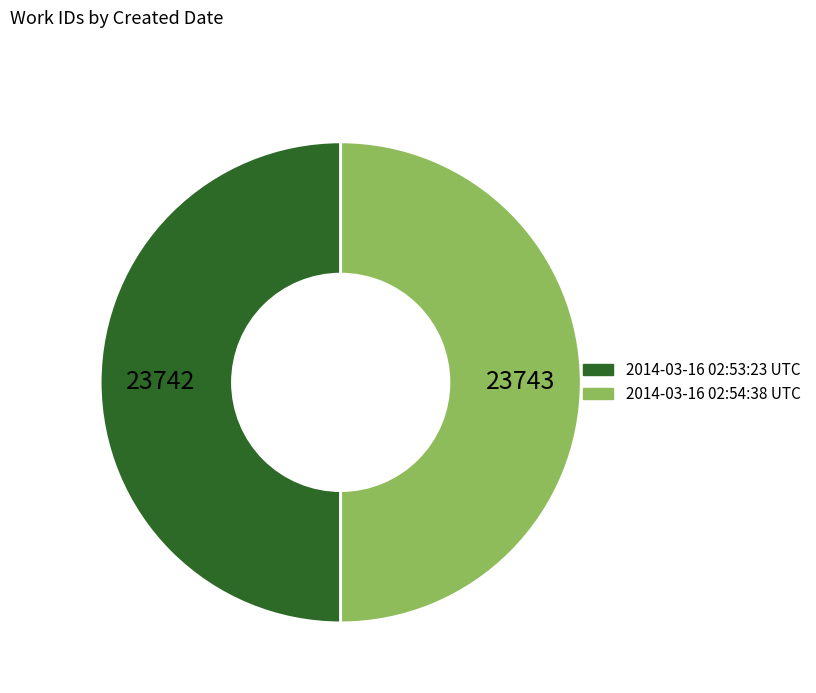

Approximately how many times larger is the value at 2014-03-16 02:53:23 UTC compared to 2014-03-16 02:54:38 UTC?

1.0